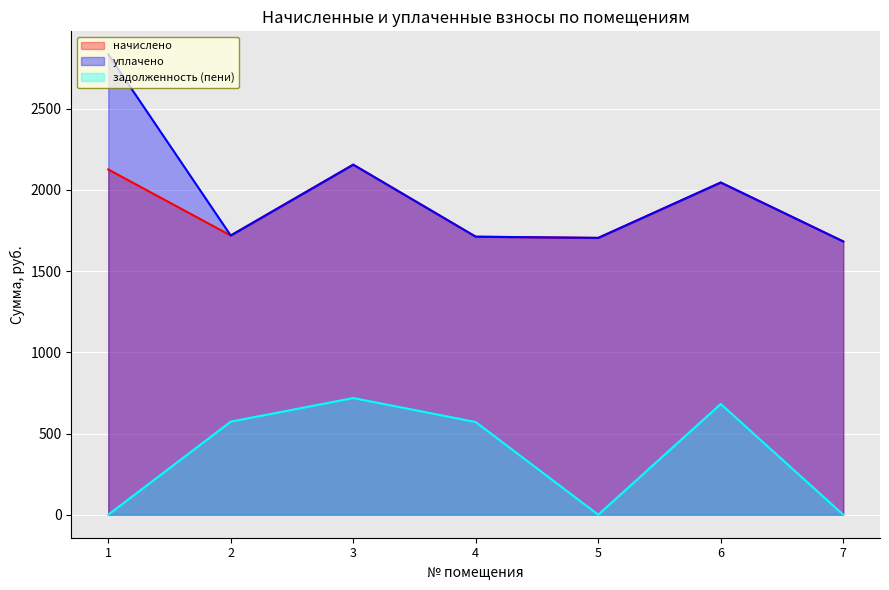

How many values in the уплачено series exceed 1719?

4